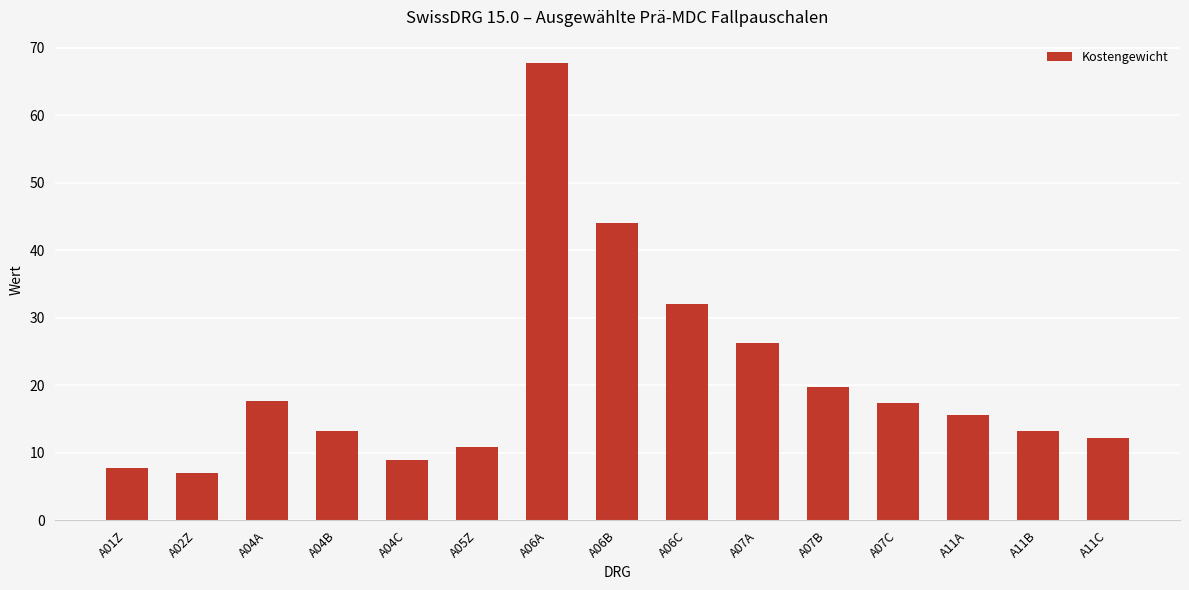

The value at A11C is 12.3. True or false?

True